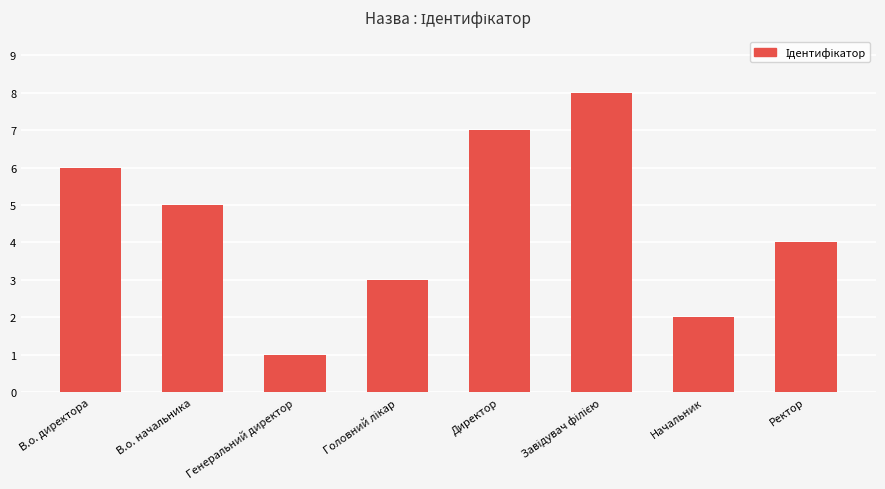

What is the label of the 8th bar from the right?

В.о. директора